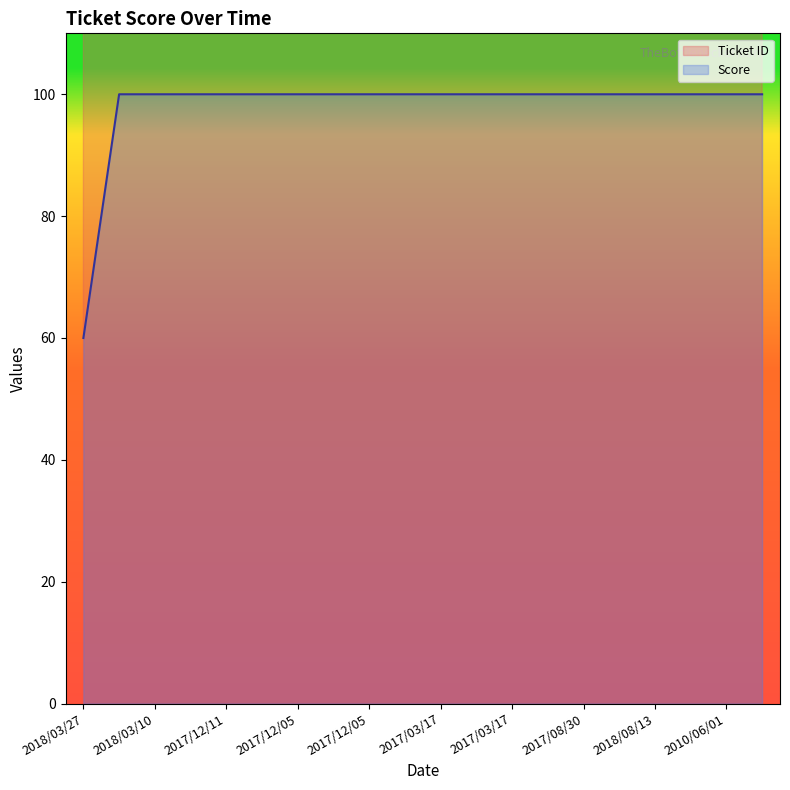

List the series in order of their overall mean, highest first.

Ticket ID, Score